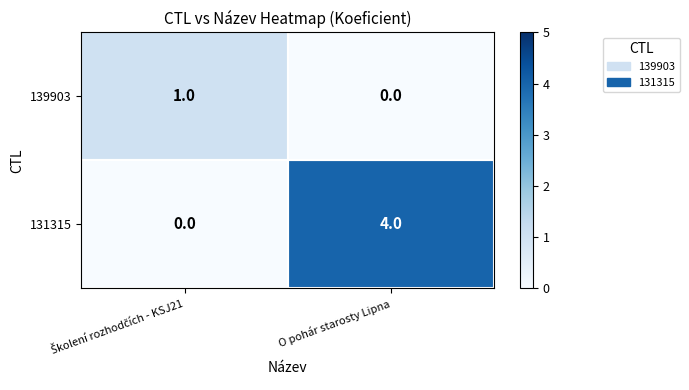

Which series has the largest total across all categories?

131315